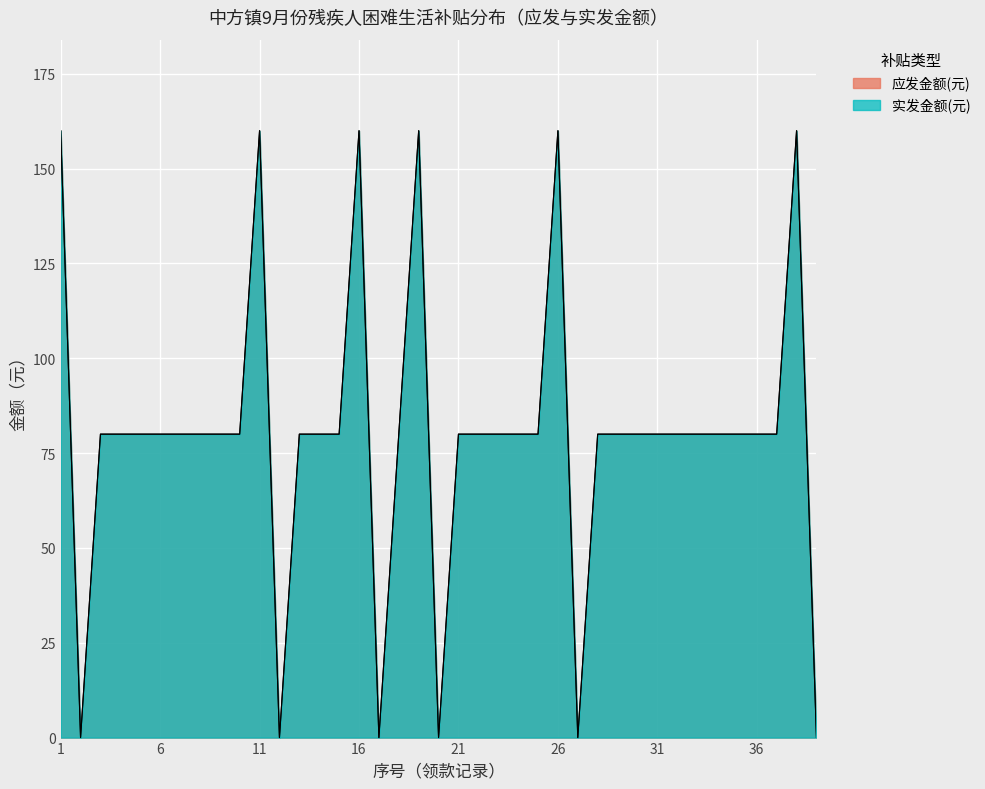

The value of 实发金额(元) at 35 is 80. True or false?

True